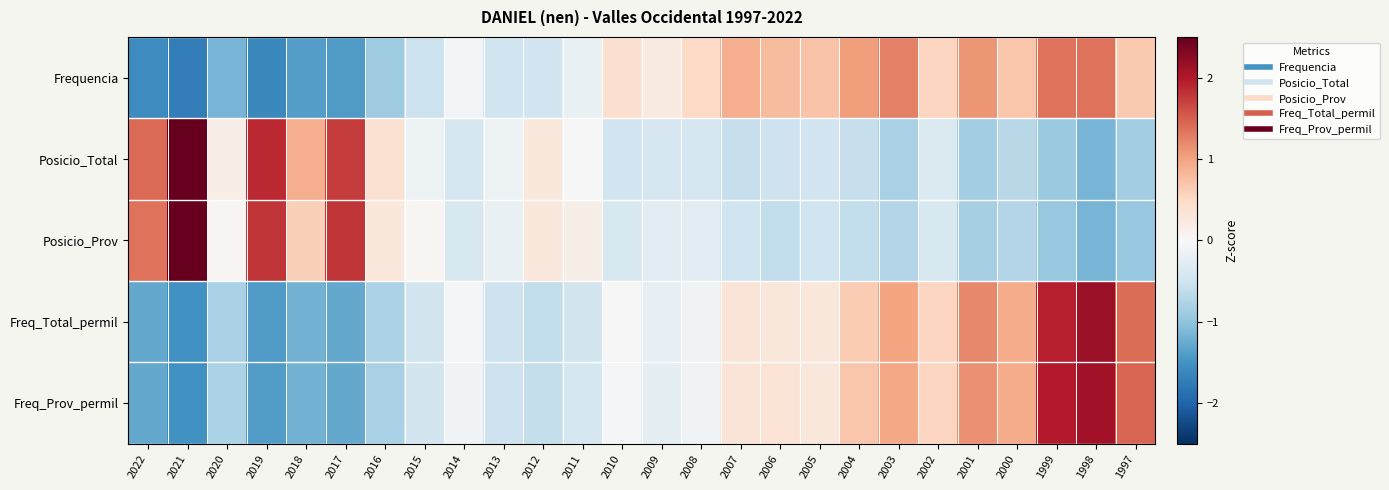

Reading right to left, list all the values displayed in this chart.

Frequencia: 1997=0.7	1998=1.3	1999=1.3	2000=0.7	2001=1.1	2002=0.5	2003=1.3	2004=1.0	2005=0.7	2006=0.8	2007=0.9	2008=0.5	2009=0.2	2010=0.4	2011=-0.2	2012=-0.5	2013=-0.5	2014=-0.1	2015=-0.5	2016=-0.9	2017=-1.4	2018=-1.4	2019=-1.6	2020=-1.2	2021=-1.7	2022=-1.6
Posicio_Total: 1997=-0.9	1998=-1.2	1999=-0.9	2000=-0.7	2001=-0.9	2002=-0.4	2003=-0.8	2004=-0.6	2005=-0.5	2006=-0.5	2007=-0.6	2008=-0.4	2009=-0.4	2010=-0.5	2011=-0.0	2012=0.3	2013=-0.1	2014=-0.4	2015=-0.1	2016=0.4	2017=1.8	2018=0.9	2019=1.9	2020=0.2	2021=3.1	2022=1.4
Posicio_Prov: 1997=-0.9	1998=-1.2	1999=-0.9	2000=-0.7	2001=-0.8	2002=-0.4	2003=-0.7	2004=-0.6	2005=-0.5	2006=-0.6	2007=-0.5	2008=-0.3	2009=-0.3	2010=-0.4	2011=0.2	2012=0.3	2013=-0.2	2014=-0.4	2015=0.0	2016=0.3	2017=1.8	2018=0.6	2019=1.8	2020=0.0	2021=3.2	2022=1.4
Freq_Total_permil: 1997=1.4	1998=2.2	1999=1.9	2000=0.9	2001=1.2	2002=0.5	2003=1.0	2004=0.6	2005=0.3	2006=0.3	2007=0.3	2008=-0.1	2009=-0.2	2010=0.0	2011=-0.5	2012=-0.6	2013=-0.5	2014=-0.1	2015=-0.5	2016=-0.8	2017=-1.3	2018=-1.2	2019=-1.4	2020=-0.8	2021=-1.5	2022=-1.3
Freq_Prov_permil: 1997=1.5	1998=2.1	1999=2.0	2000=0.9	2001=1.1	2002=0.5	2003=1.0	2004=0.7	2005=0.3	2006=0.3	2007=0.3	2008=-0.1	2009=-0.2	2010=-0.0	2011=-0.4	2012=-0.6	2013=-0.5	2014=-0.1	2015=-0.5	2016=-0.8	2017=-1.3	2018=-1.2	2019=-1.4	2020=-0.8	2021=-1.5	2022=-1.3